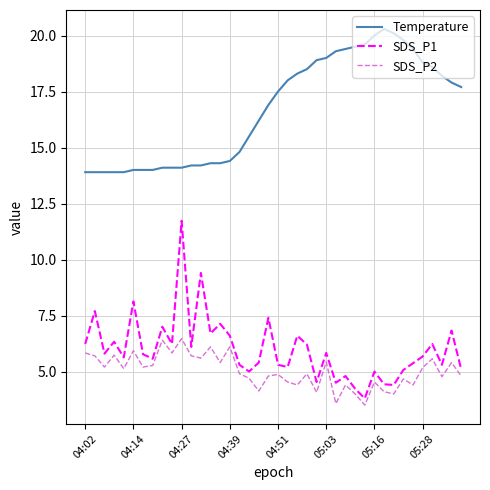

What is the smallest value displayed?

3.5